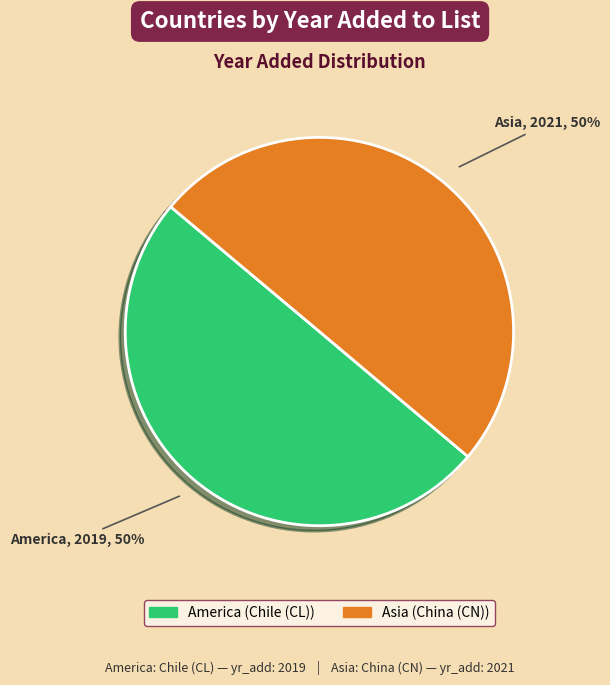

Combined, do Asia and America account for over 50%?

Yes